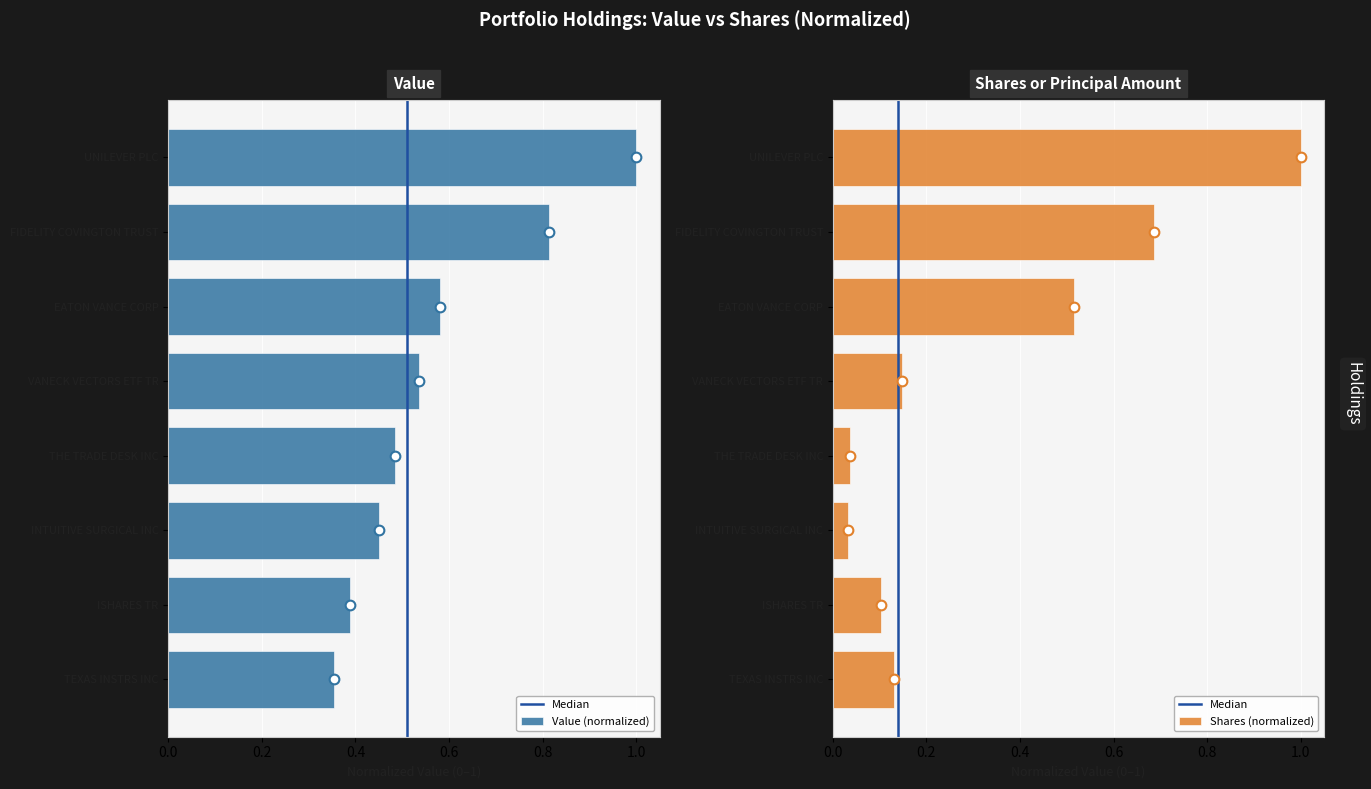

What is the spread (max minus min) of values at EATON VANCE CORP?

0.1